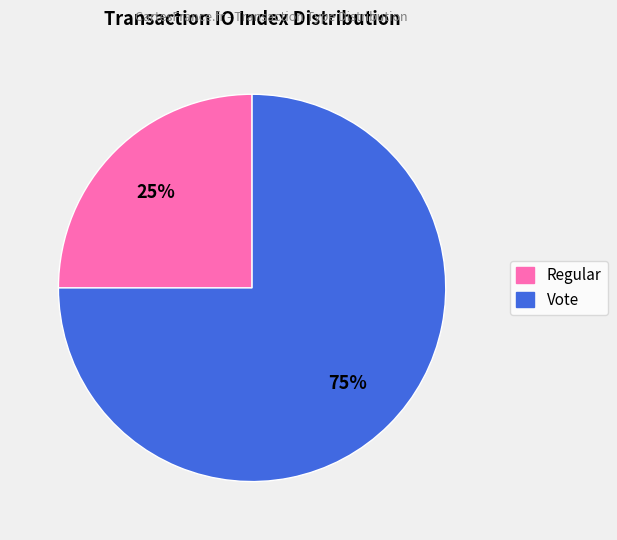

Do Regular and Vote together represent more than half of the pie?

Yes